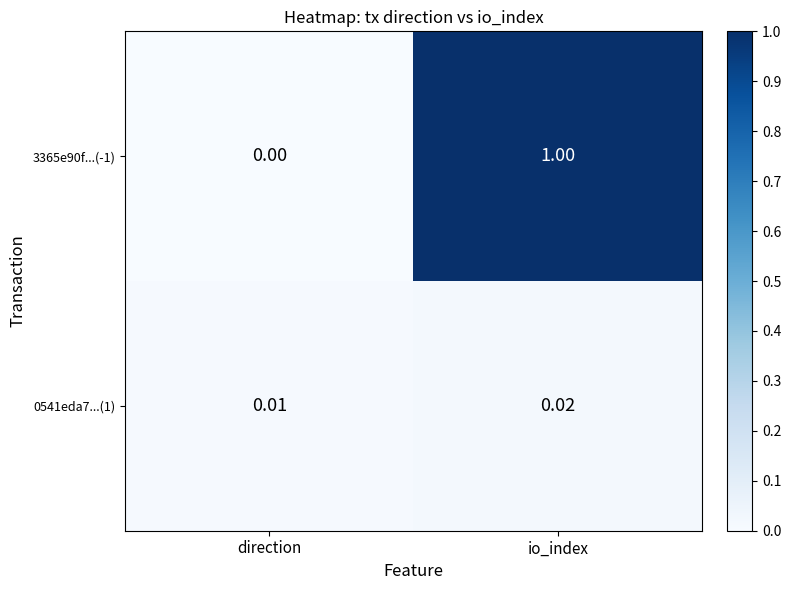

Which series has the largest total across all categories?

3365e90f...(-1)